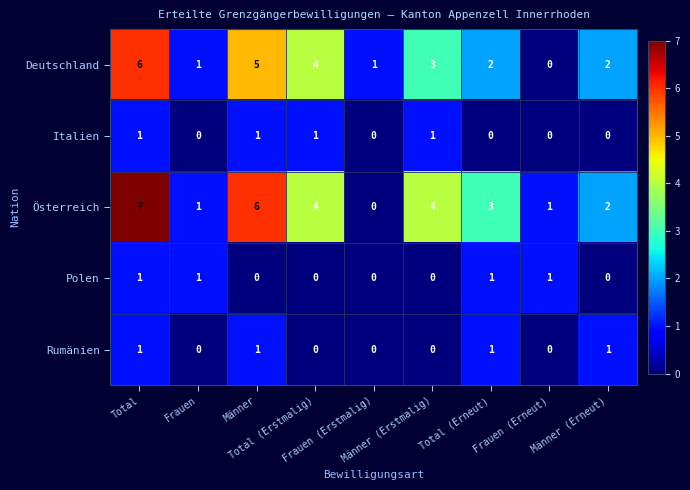

What is the maximum value shown in the chart?

7